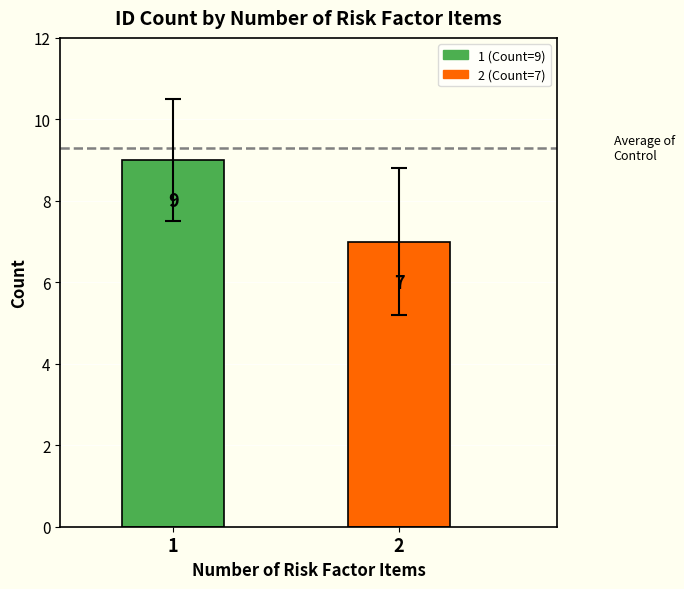

What is the maximum value shown in the chart?

9